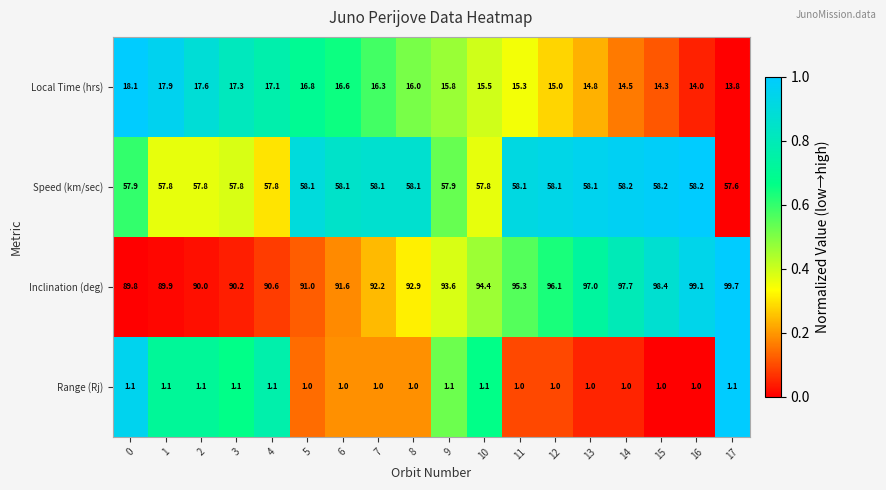

At 4, list the series in order from smallest to largest.

Range (Rj), Local Time (hrs), Speed (km/sec), Inclination (deg)